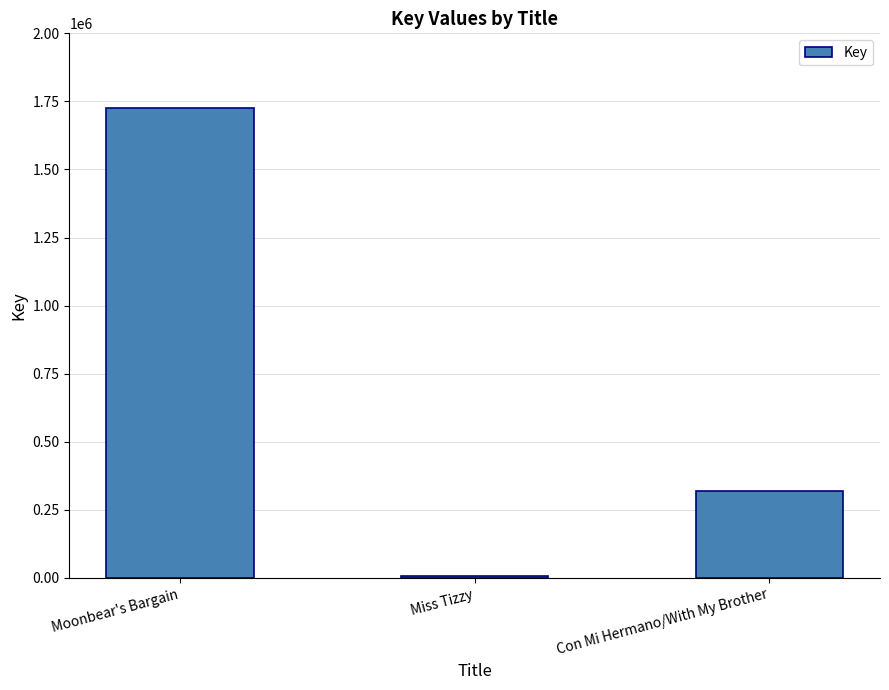

Where is the data nearest to the value 865824?

Con Mi Hermano/With My Brother